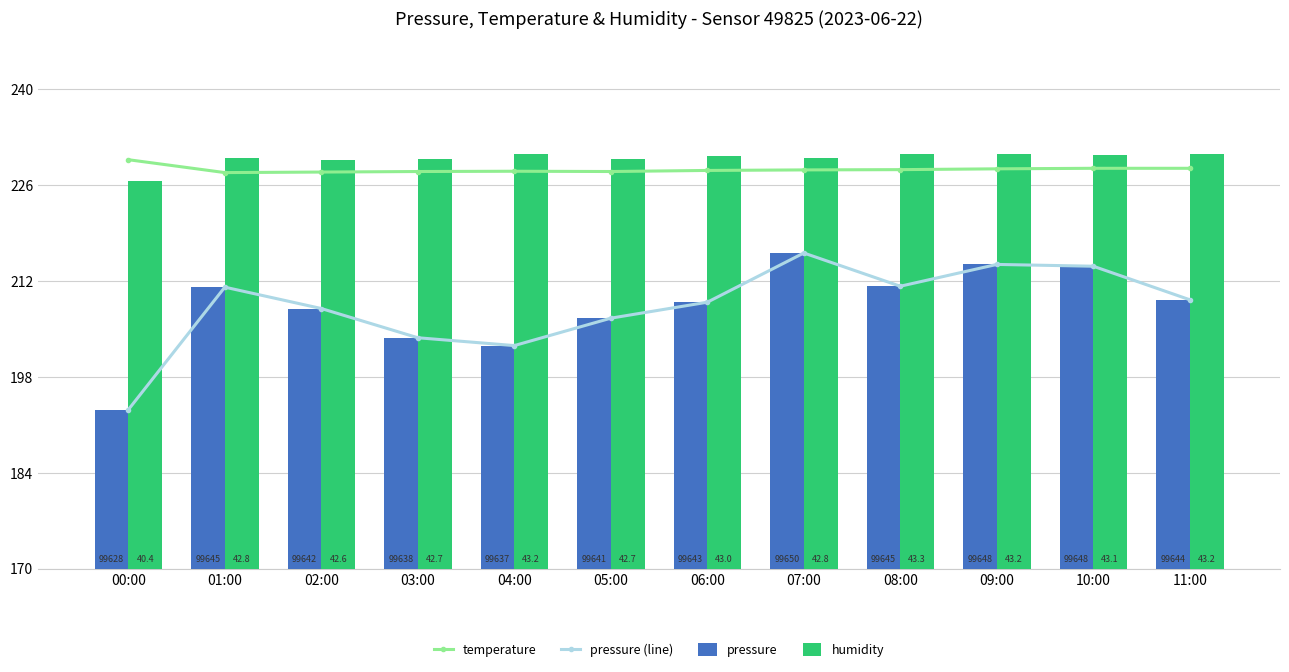

How many values in the pressure (line) series are below 28?

6